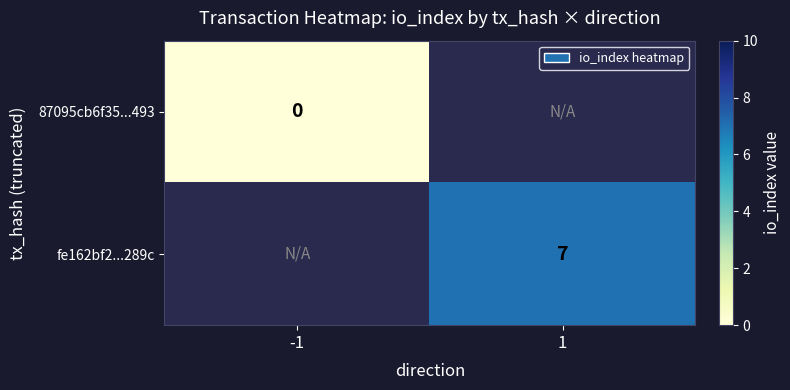

Is the value of 87095cb6f35...493 at -1 greater than the value of fe162bf2...289c at 1?

No